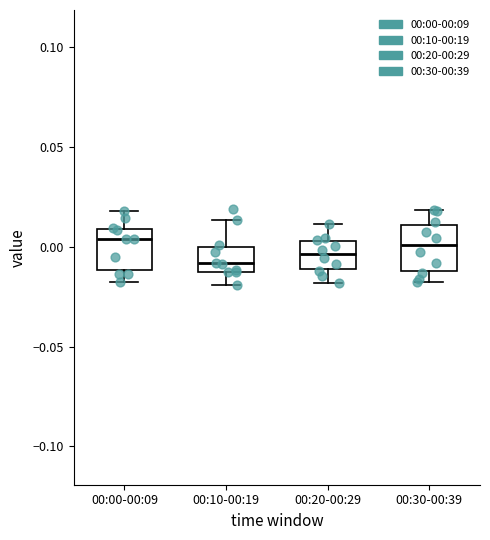

Reading left to right, transcribe this box plot: for each box, give where its median line is, the range the box spans, and where its two whiskers end, as read against the y-axis. The values are not printed on the chart, so give them approximately, as read against the axis.

00:00-00:09: median 0.005, box -0.010 to 0.010, whiskers -0.020 to 0.020
00:10-00:19: median -0.010 (just above the box's lower edge), box -0.010 to 0.000, whiskers -0.020 to 0.015
00:20-00:29: median -0.005, box -0.010 to 0.005, whiskers -0.020 to 0.010
00:30-00:39: median 0.000, box -0.010 to 0.010, whiskers -0.015 to 0.020